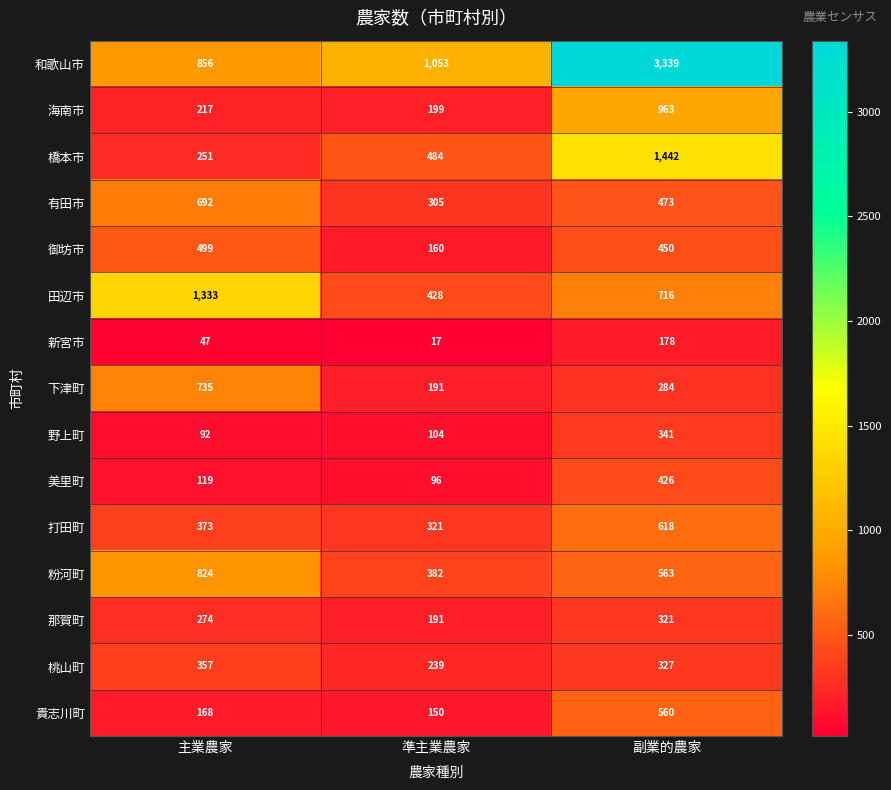

Rank the categories by 粉河町 value from highest to lowest.

主業農家, 副業的農家, 準主業農家